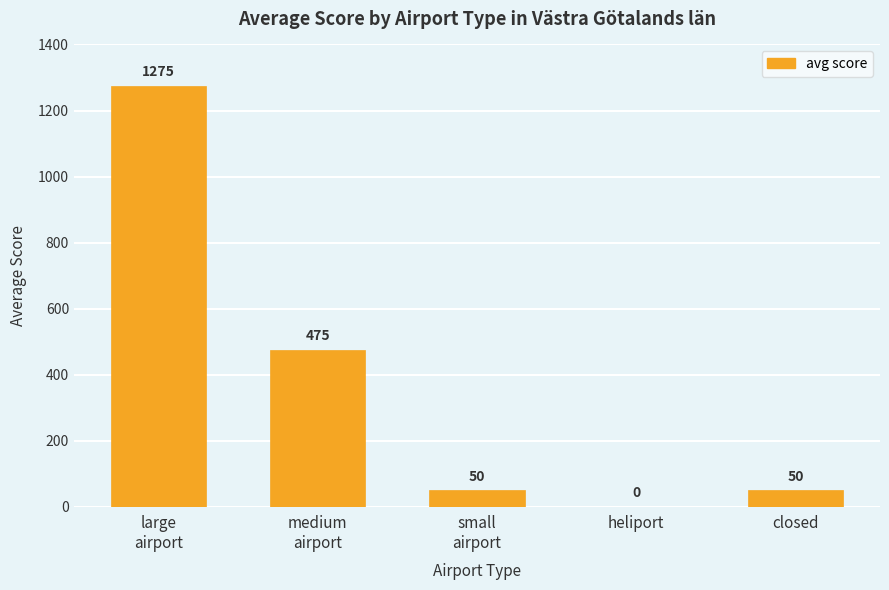

What is the sum of all values?

1850